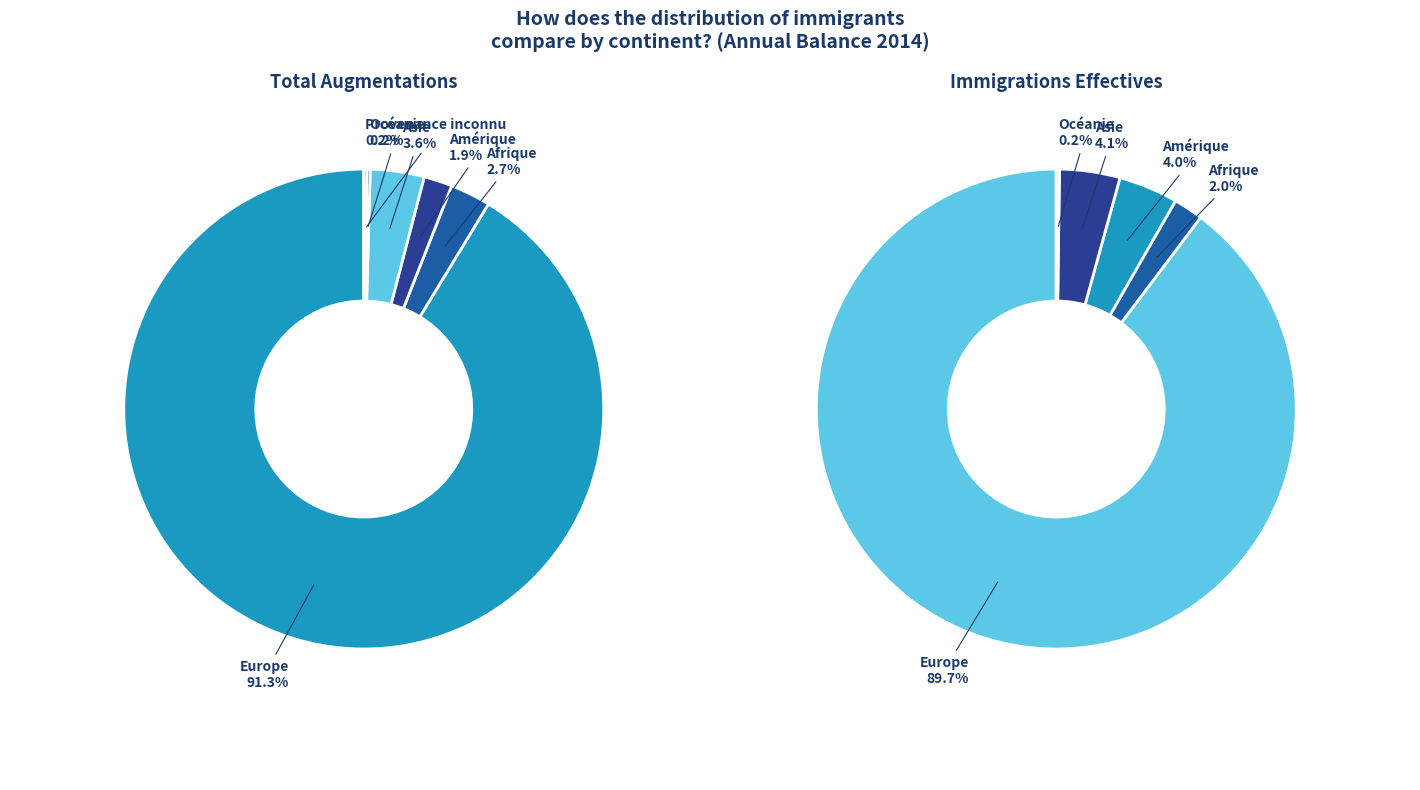

Which category accounts for the majority?

Europe